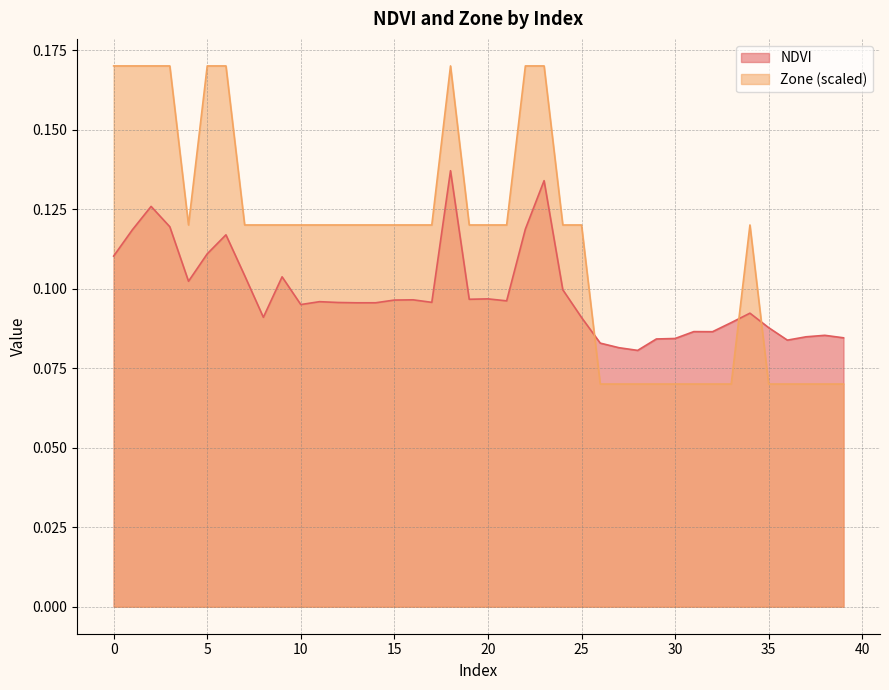

How many NDVI values are between 0 and 1?

40